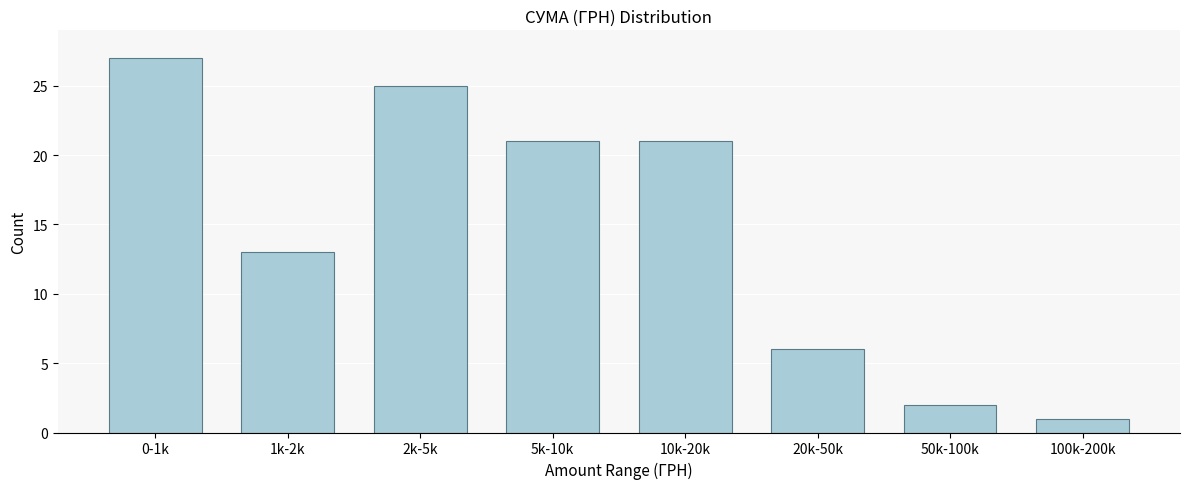

Reading left to right, list all the values displayed in this chart.

27	13	25	21	21	6	2	1